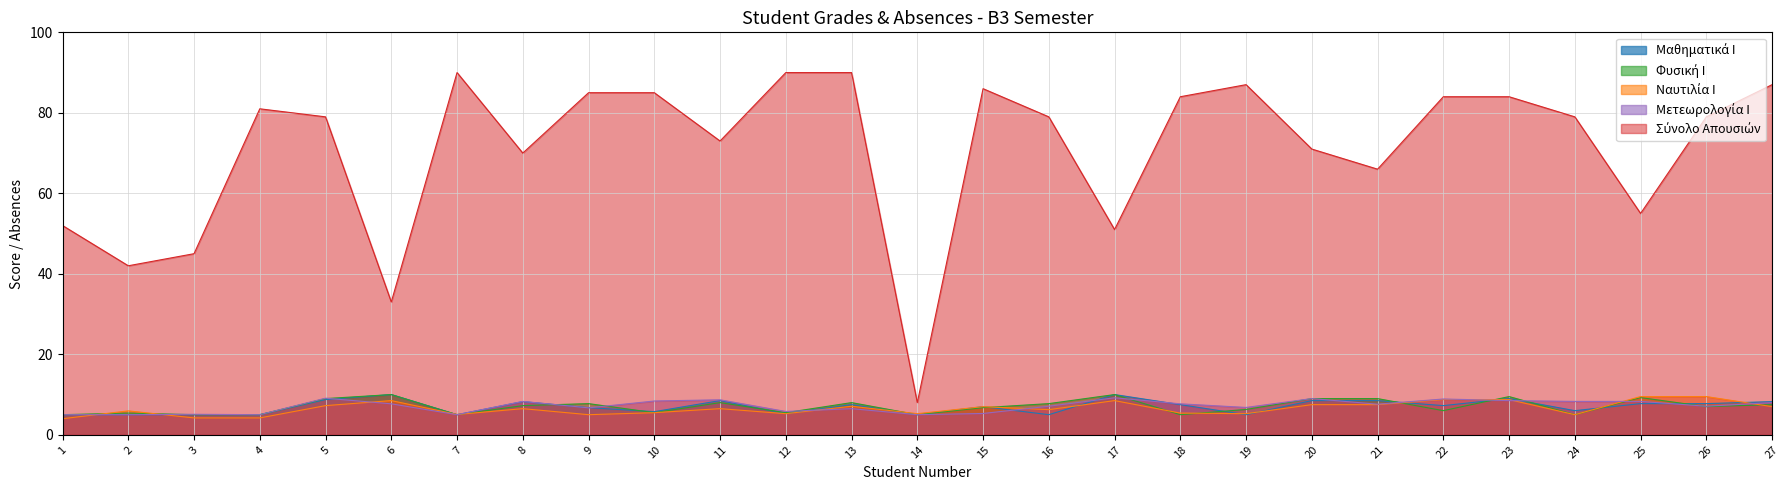

Rank the categories by Μετεωρολογία Ι value from highest to lowest.

17, 5, 20, 22, 11, 23, 10, 8, 24, 25, 27, 6, 18, 21, 16, 26, 19, 9, 13, 12, 15, 3, 1, 2, 4, 7, 14